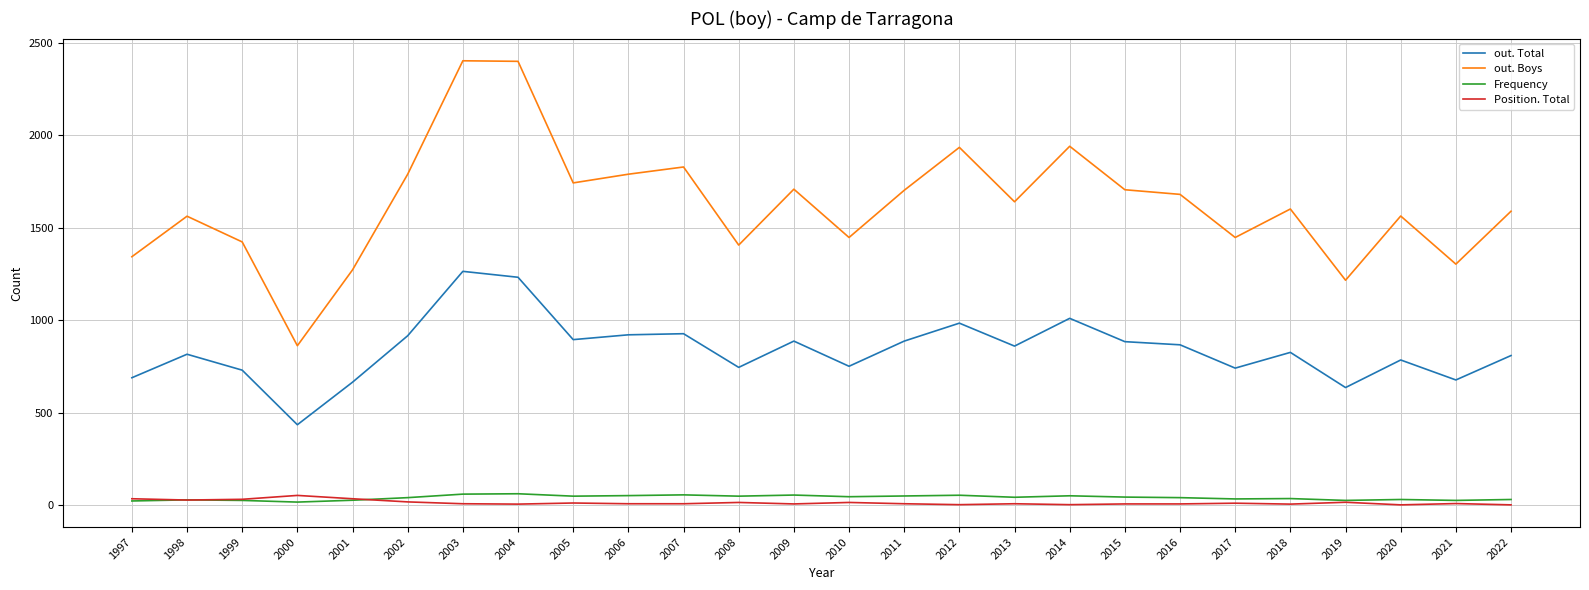

How many interior local valleys does the out. Boys series have?

8